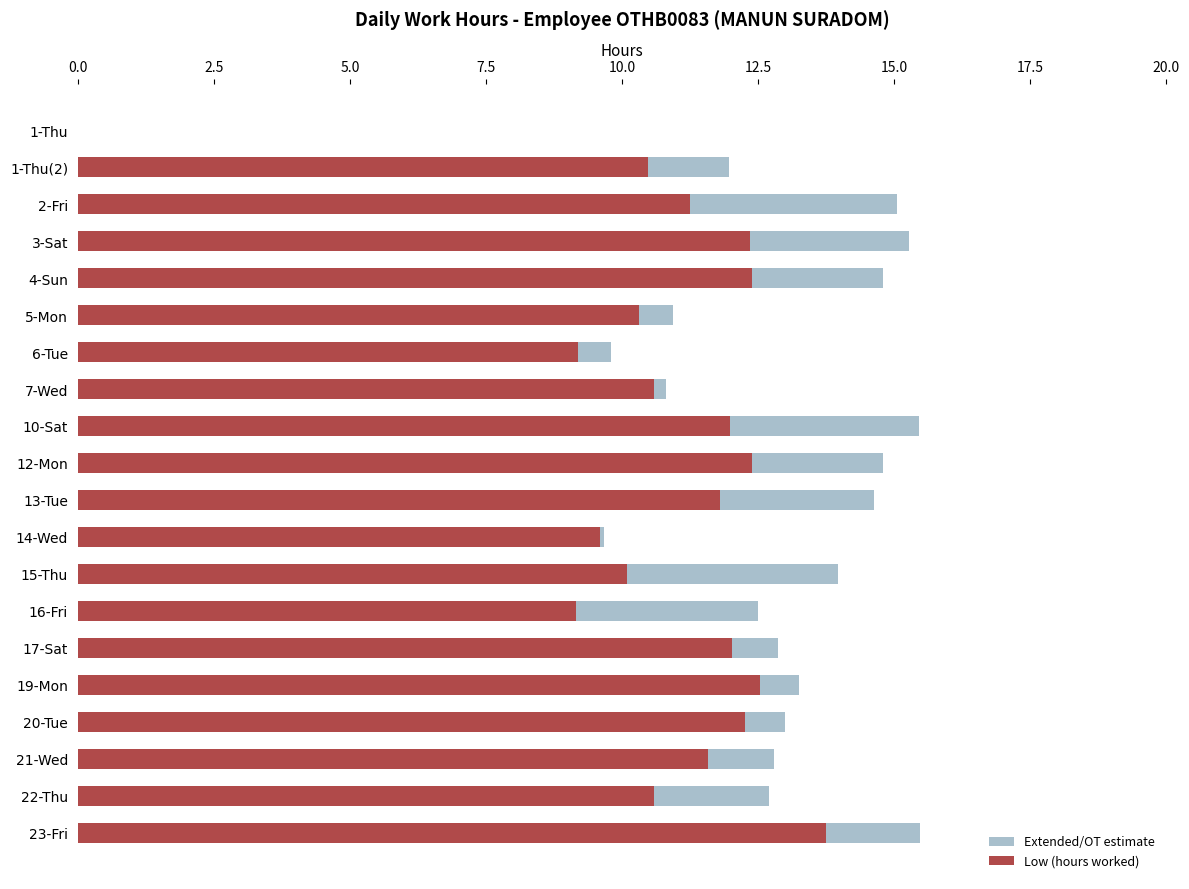

Rank the series by their average value, from lowest to highest.

Low (hours worked), Extended/OT estimate